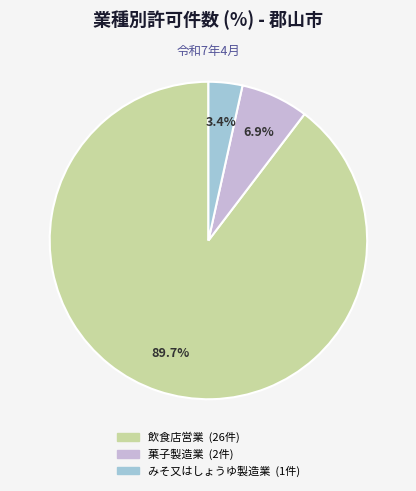

To the nearest percent, what portion does みそ又はしょうゆ製造業 represent?

3%